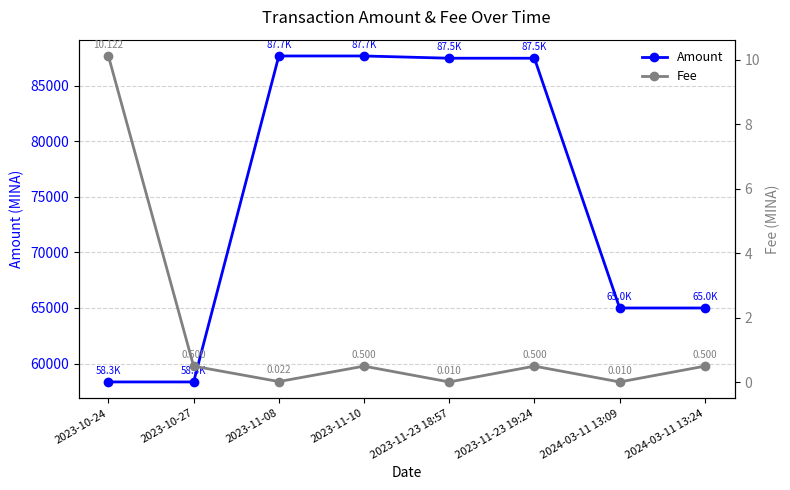

At which category is the sum across all series the highest?

2023-11-08